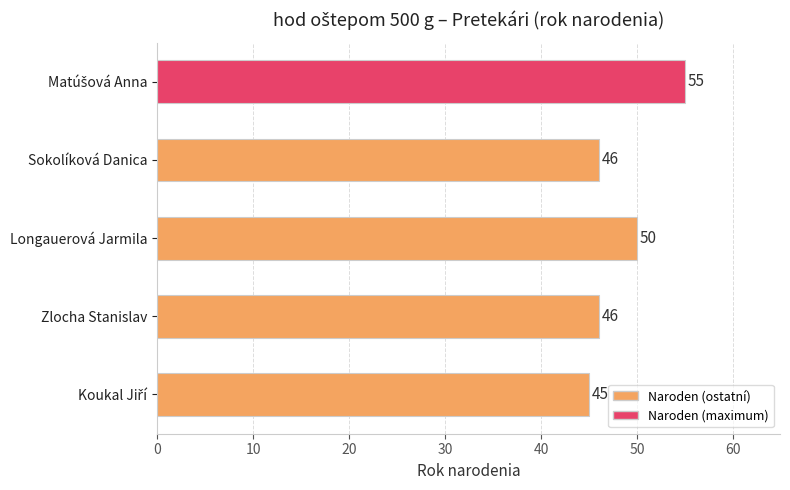

What is the smallest value displayed?

45